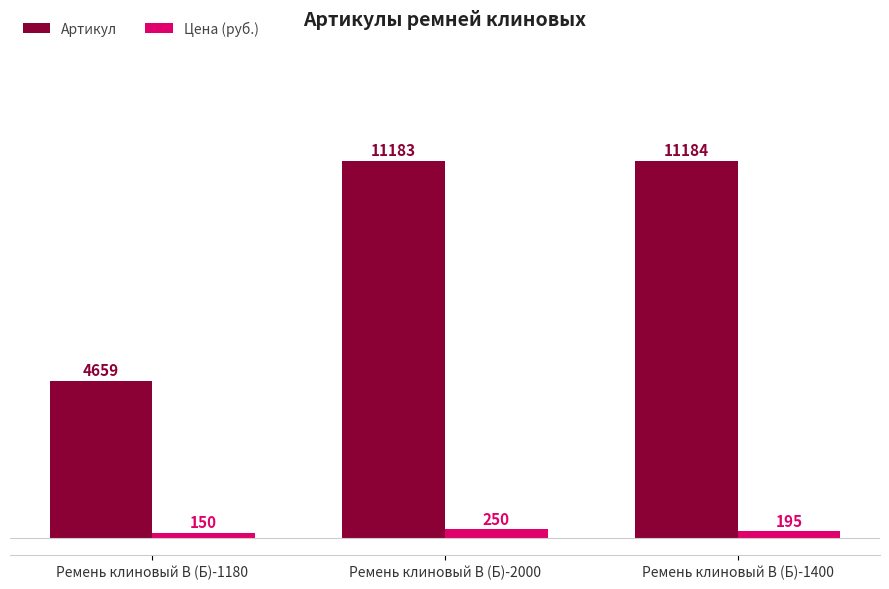

Is the value of Артикул at Ремень клиновый В (Б)-1400 greater than the value of Цена (руб.) at Ремень клиновый В (Б)-2000?

Yes